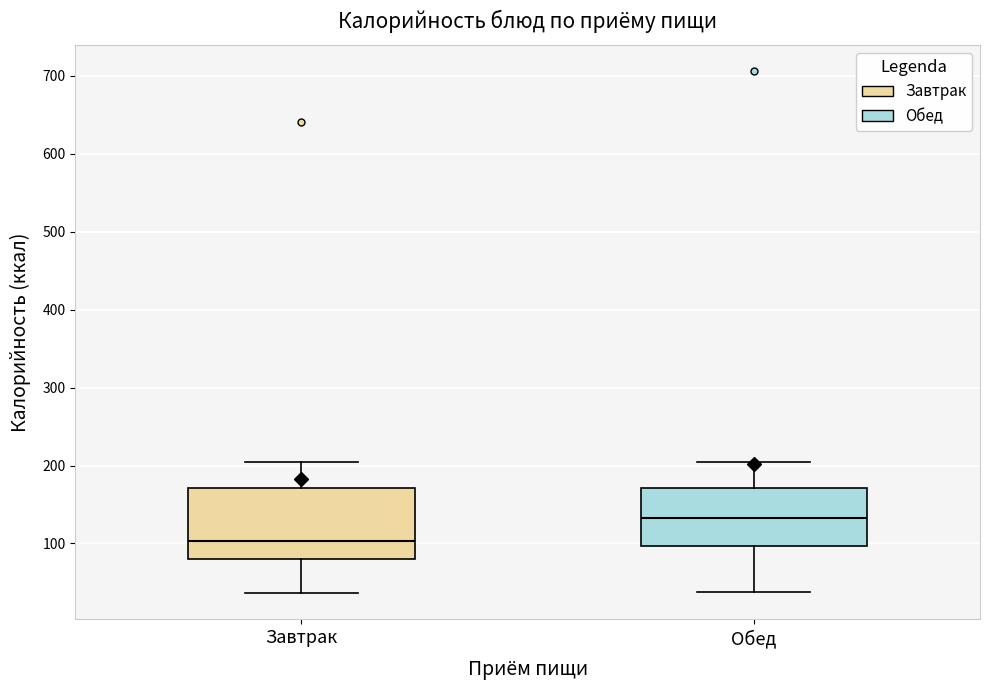

Reading left to right, transcribe this box plot: for each box, give where its median line is, the range the box spans, and where its two whiskers end, as read against the y-axis. The values are not printed on the chart, so give them approximately, as read against the axis.

Завтрак: median 100, box 80 to 170, whiskers 40 to 200
Обед: median 130, box 100 to 170, whiskers 40 to 200